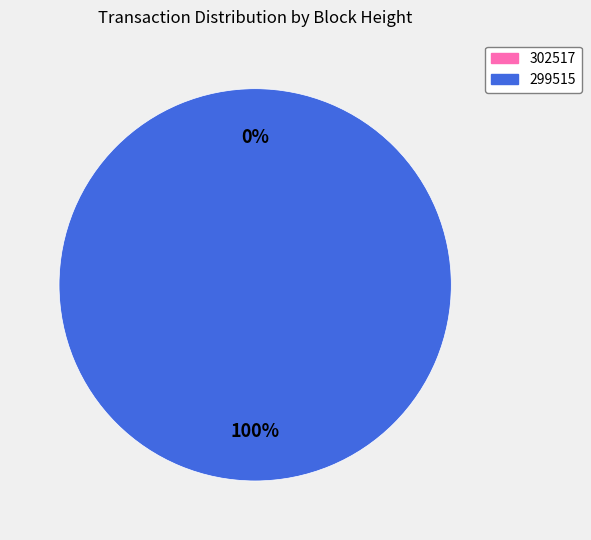

To the nearest percent, what is the combined percentage of 299515 and 302517?

100%